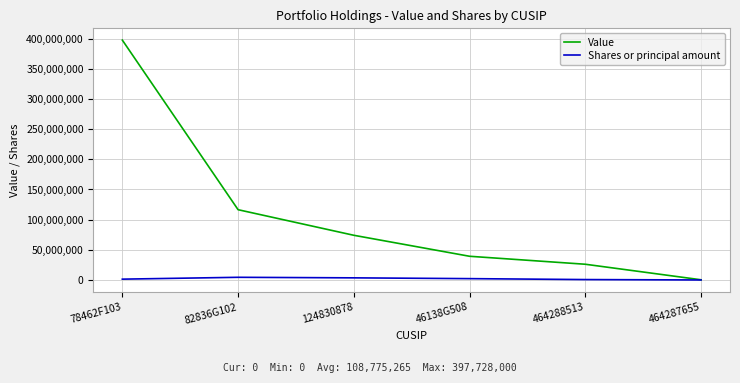

True or false: Value has a value of 26193166 at 124830878.

False